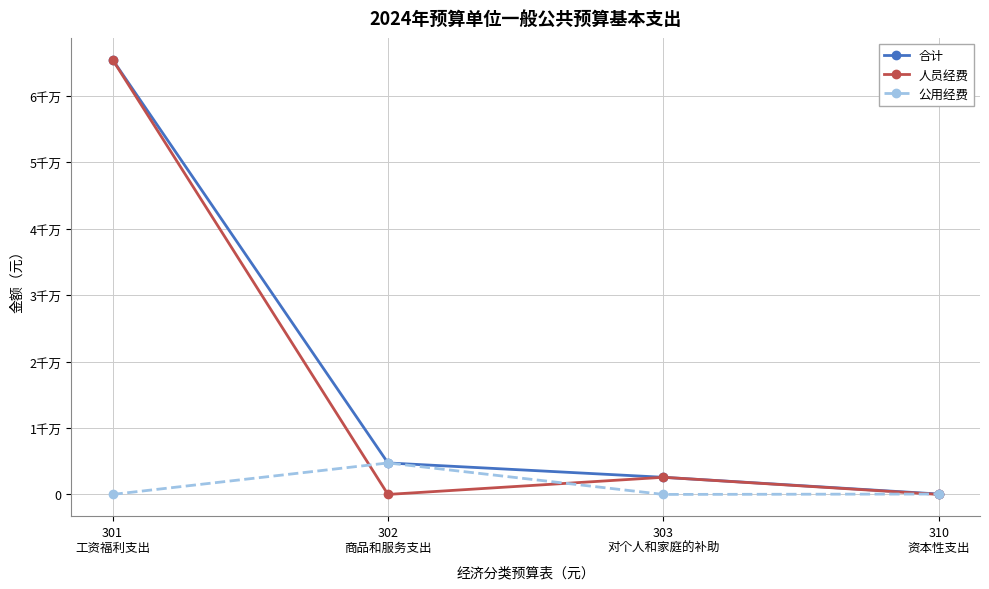

Is this an area chart (filled region under the line)?

No